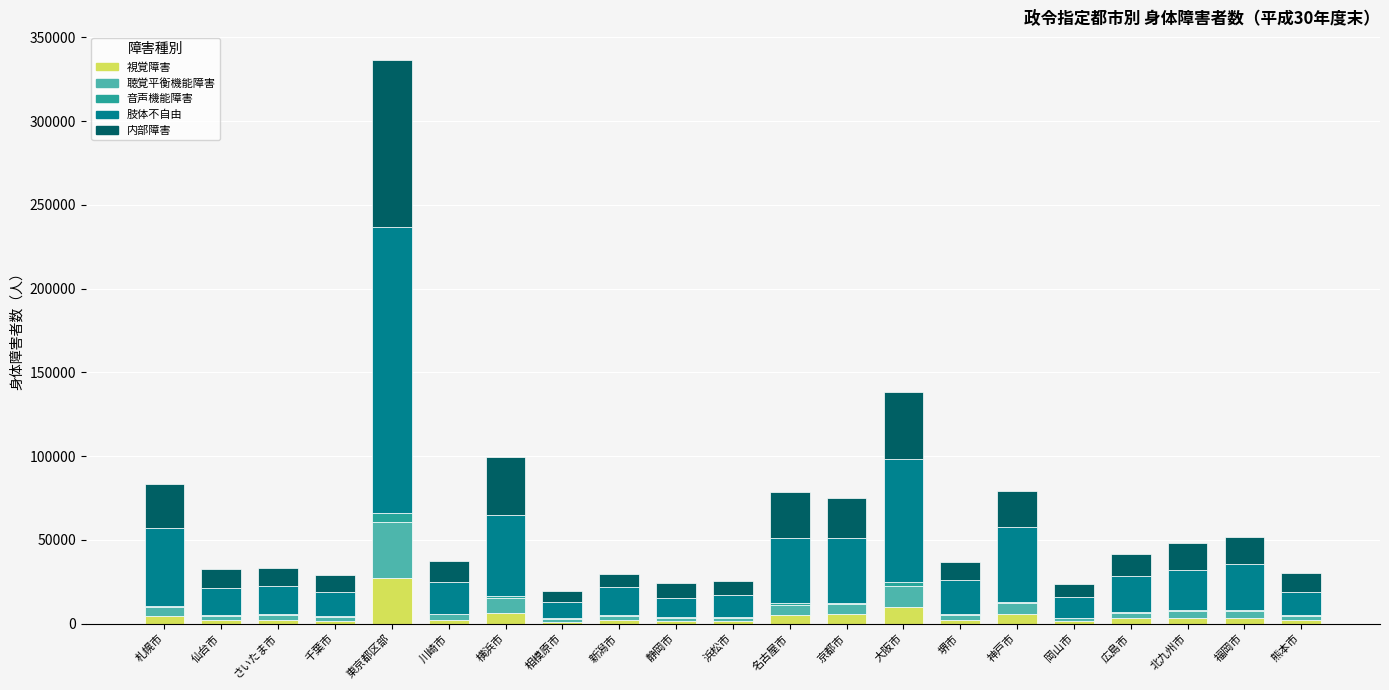

At which label does 視覚障害 reach its peak?

東京都区部